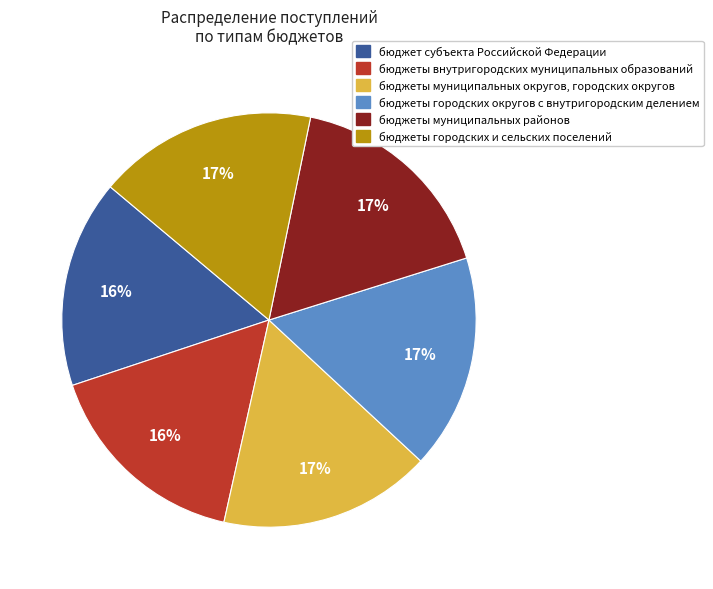

Count the number of slices in the pie.

6